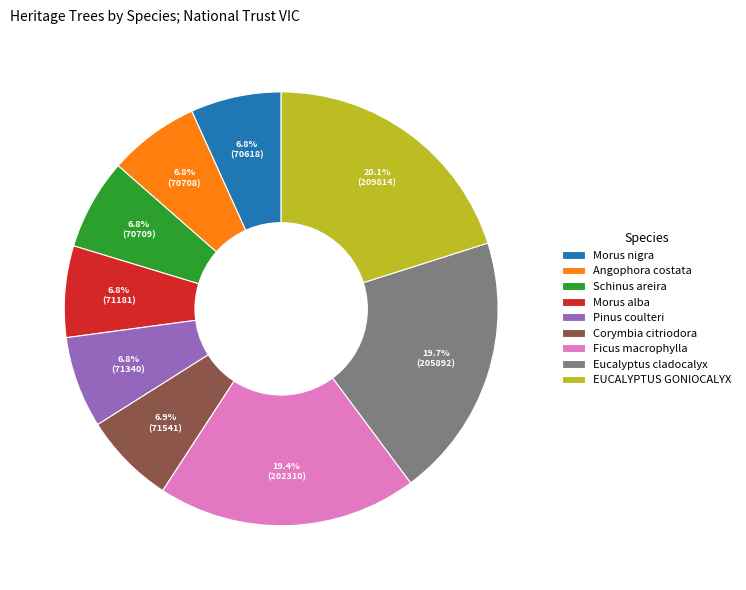

Between Angophora costata and EUCALYPTUS GONIOCALYX, which is larger?

EUCALYPTUS GONIOCALYX